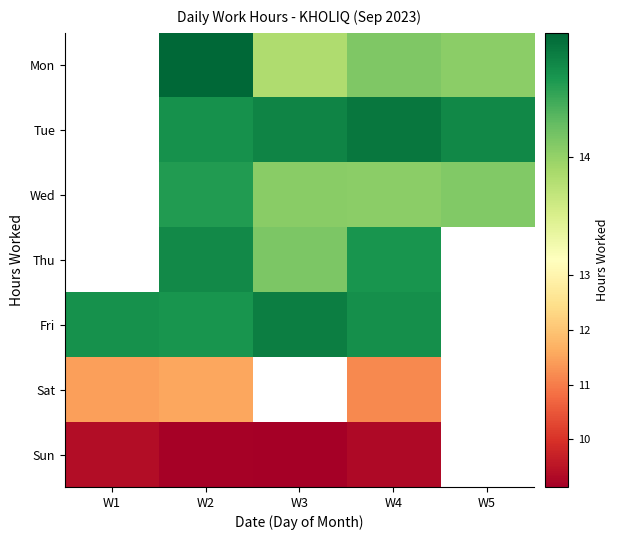

Which has a higher value, W1 or W5?

W5